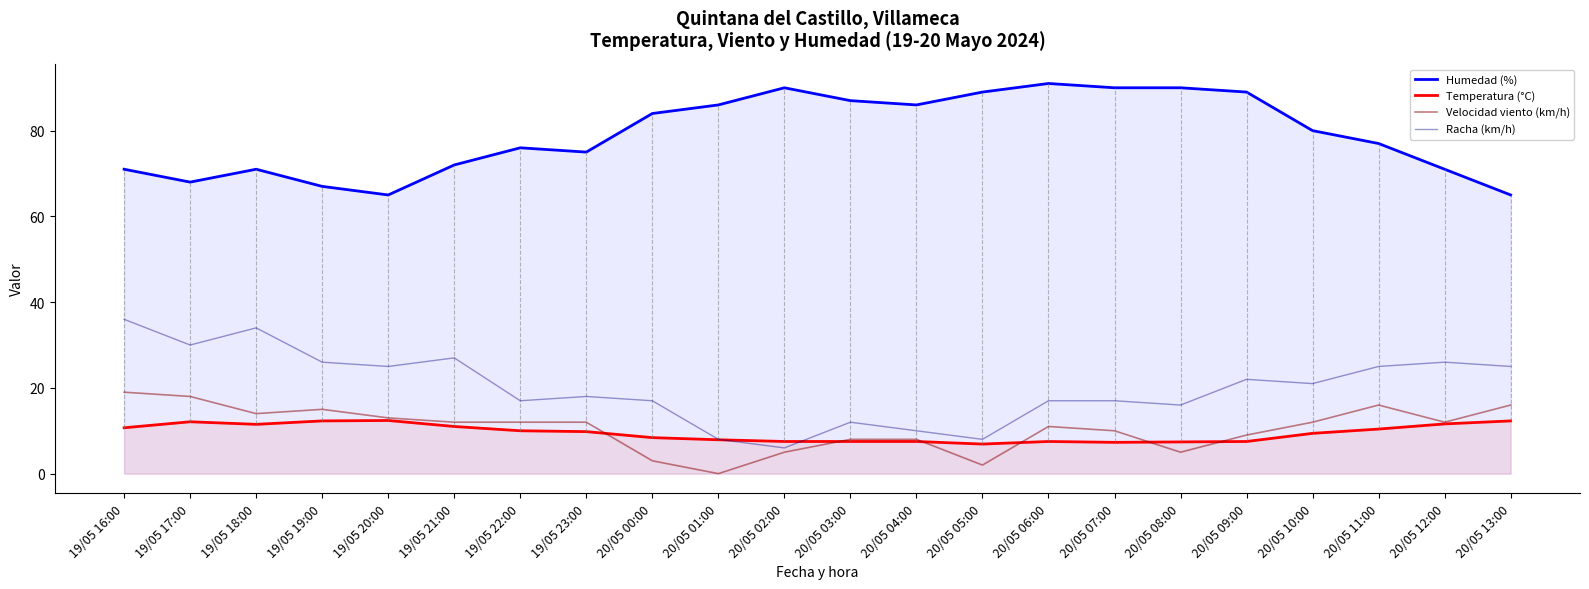

Which category has the highest value across all series?

20/05 06:00